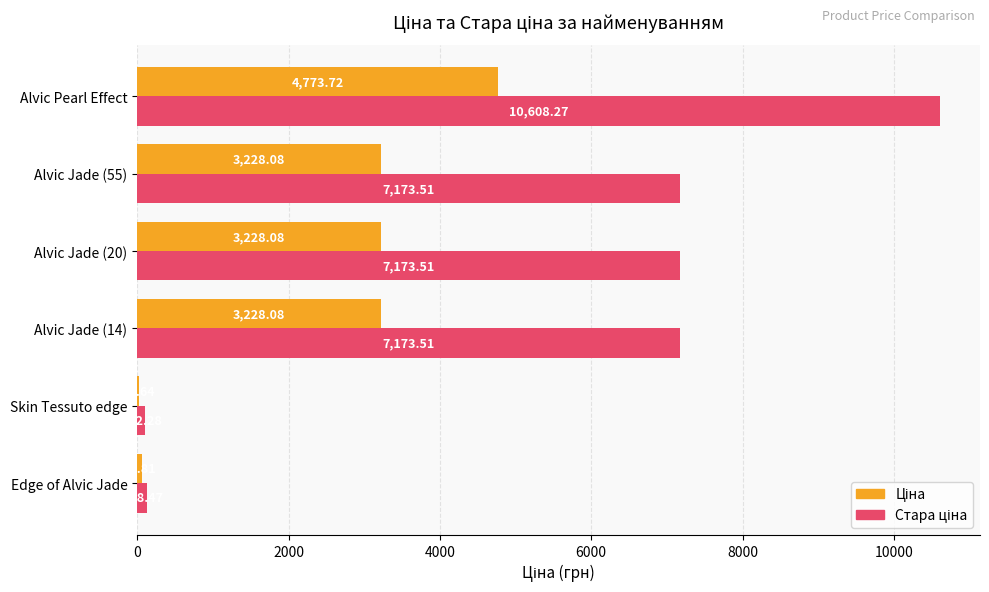

What is the total value across all series at Skin Tessuto edge?

130.9